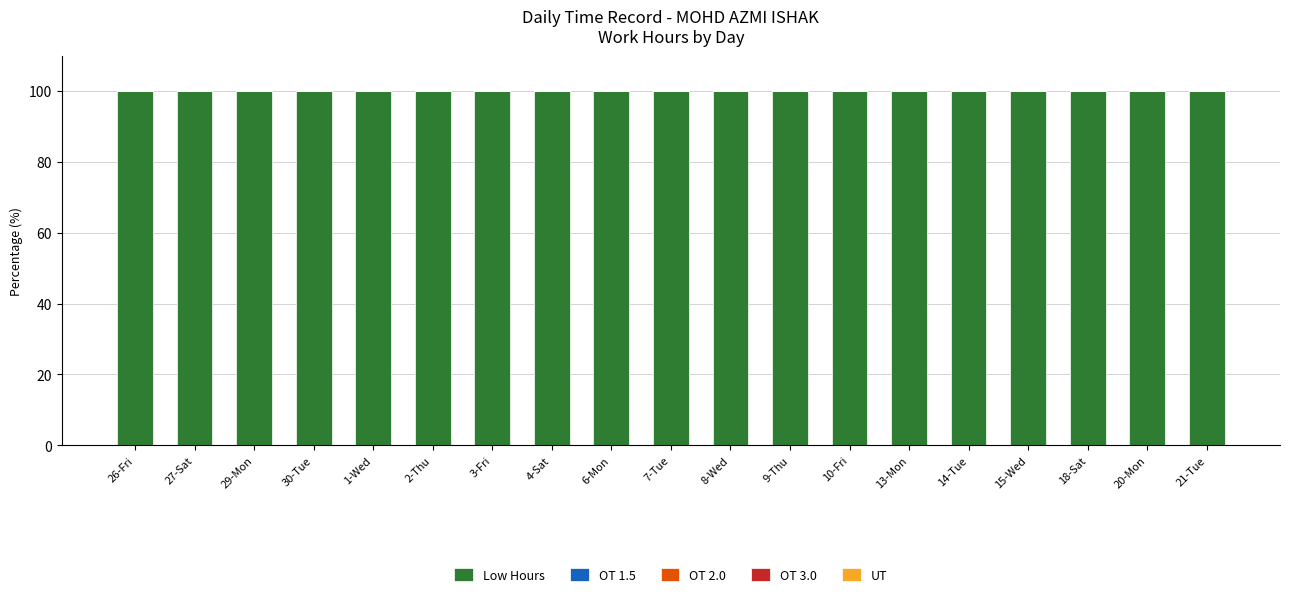

What are all the series names shown in the legend?

Low Hours, OT 1.5, OT 2.0, OT 3.0, UT